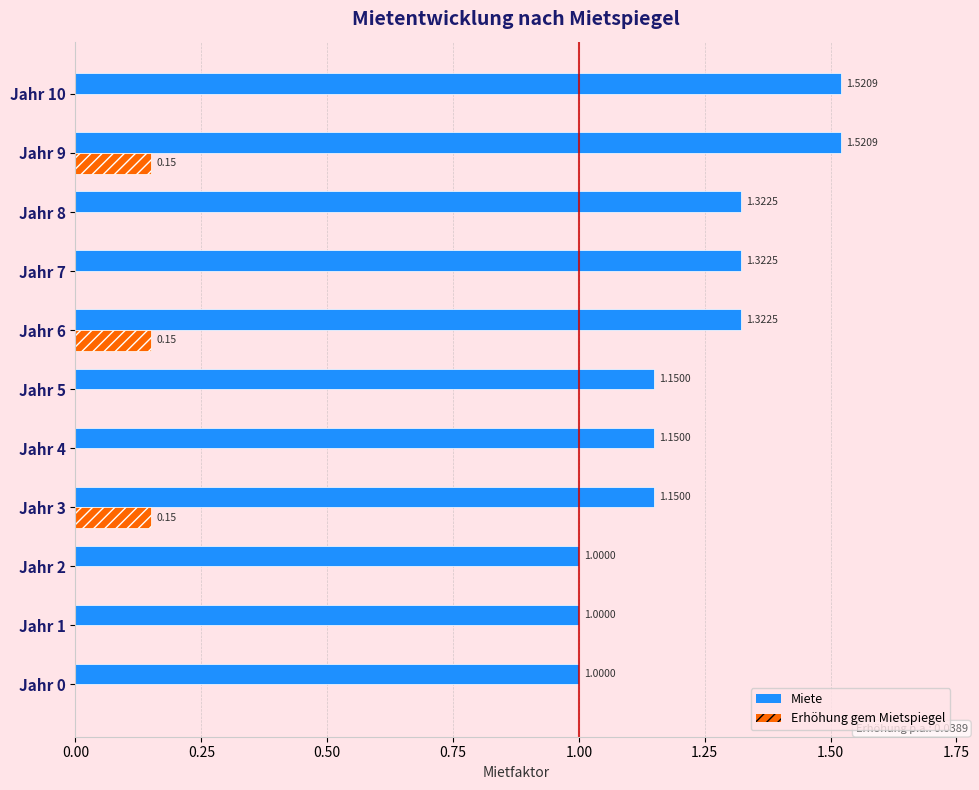

What are all the series names shown in the legend?

Miete, Erhöhung gem Mietspiegel